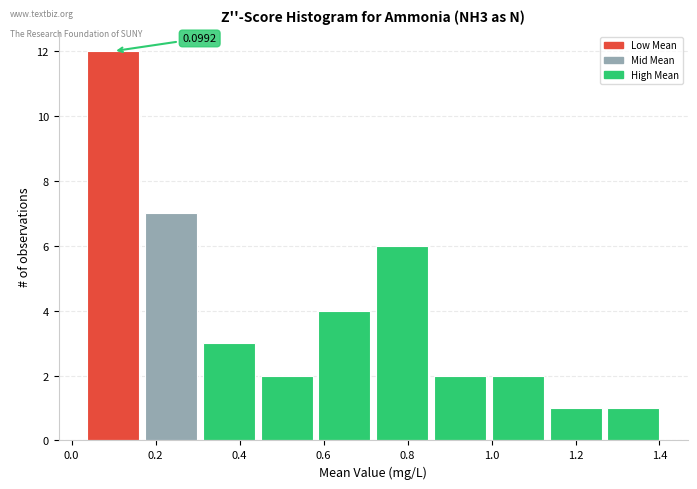

Over which range of the x-axis is the bar tallest?

0.04 to 0.16